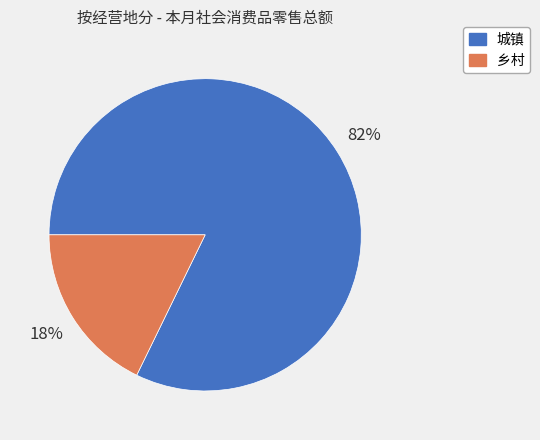

Is the sum of 乡村 and 城镇 greater than half?

Yes